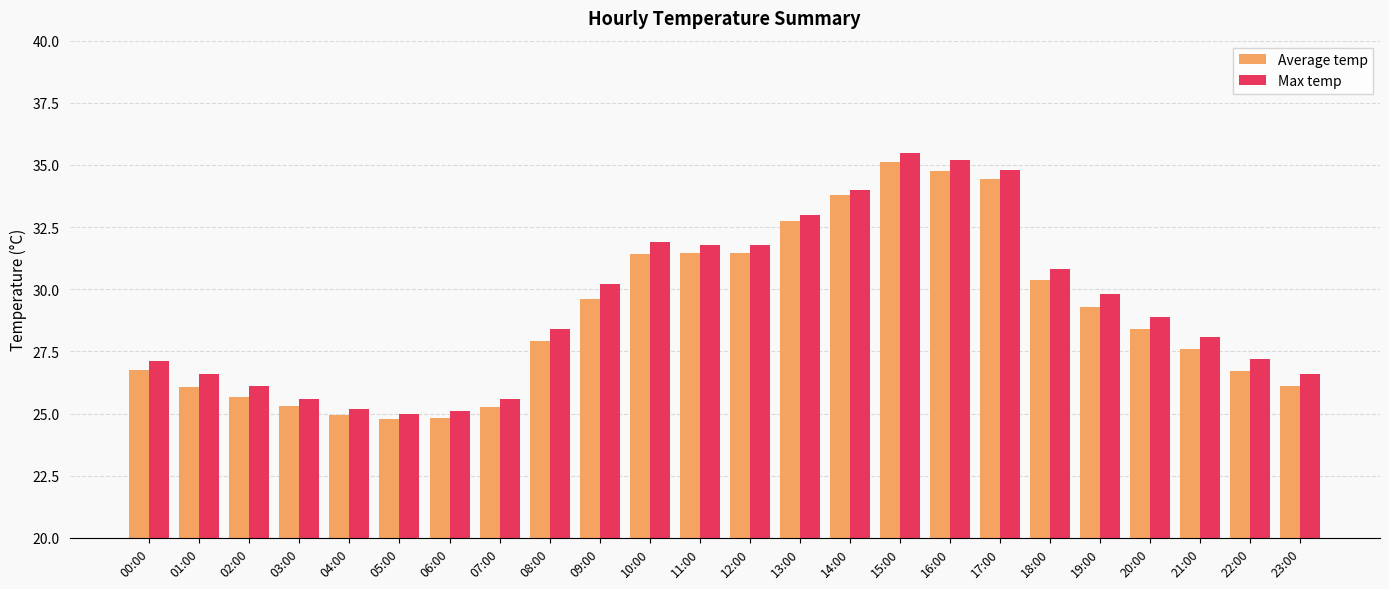

At which label is Average temp closest to 29?

19:00